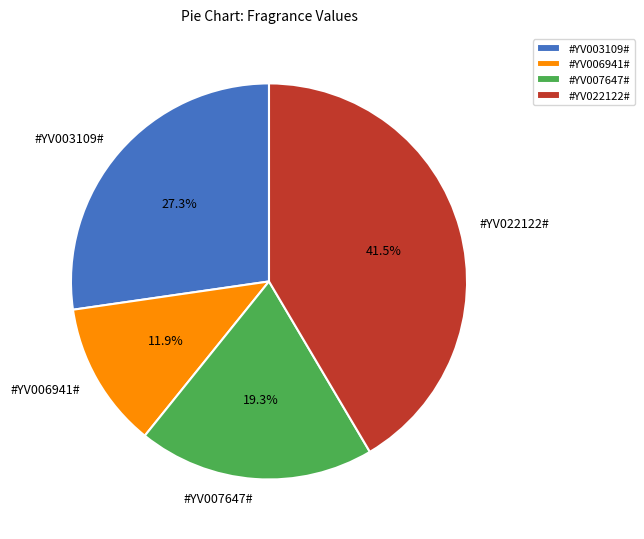

What is the total percentage of #YV022122# and #YV007647#?

60.8%